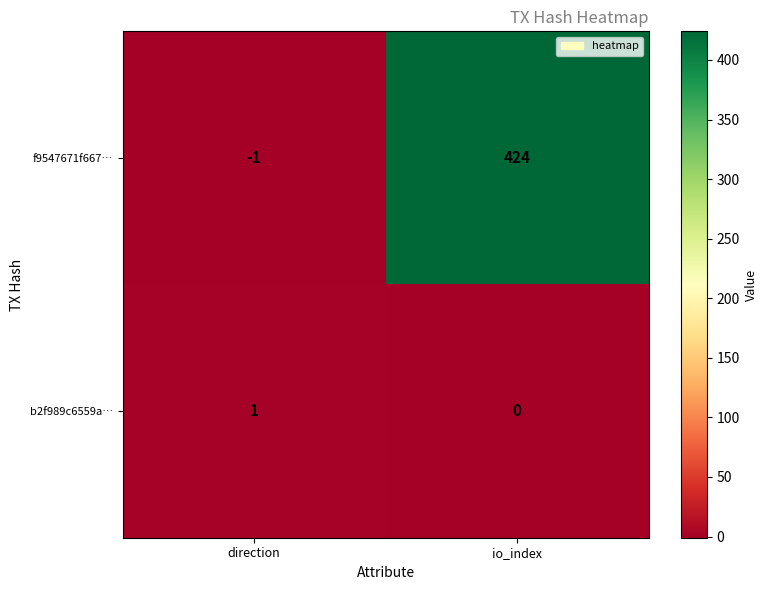

What is the total value across all series at io_index?

424